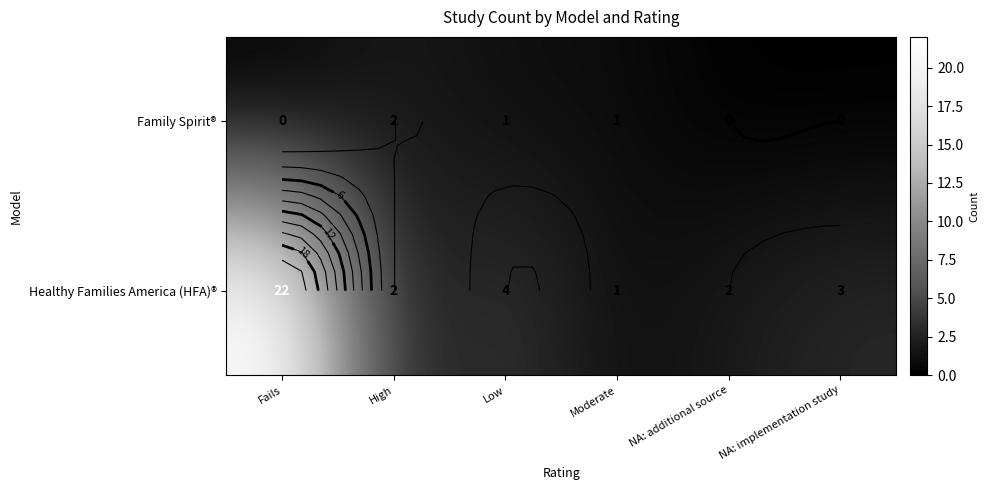

How many Family Spirit® values are between 0 and 1?

5